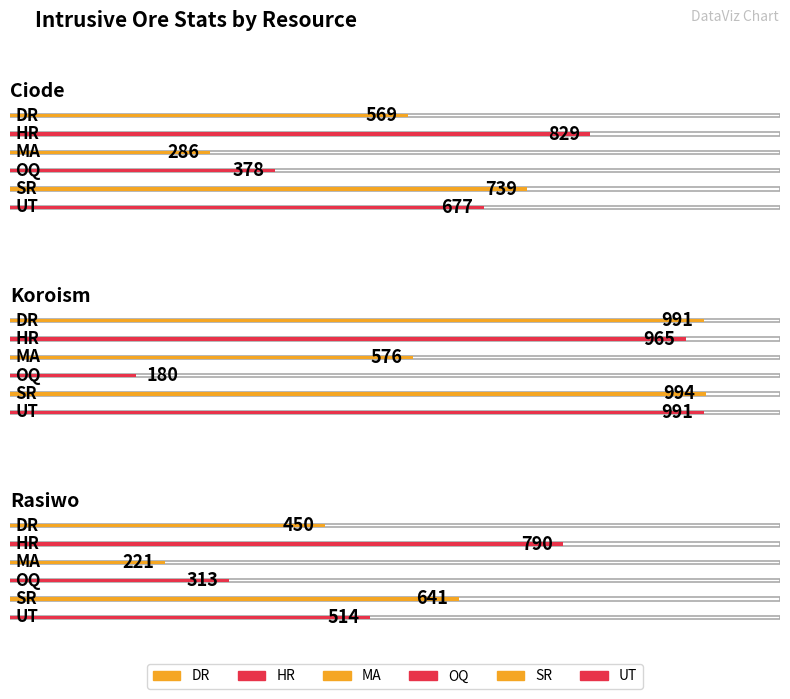

Where is OQ nearest to the value 279?

Rasiwo